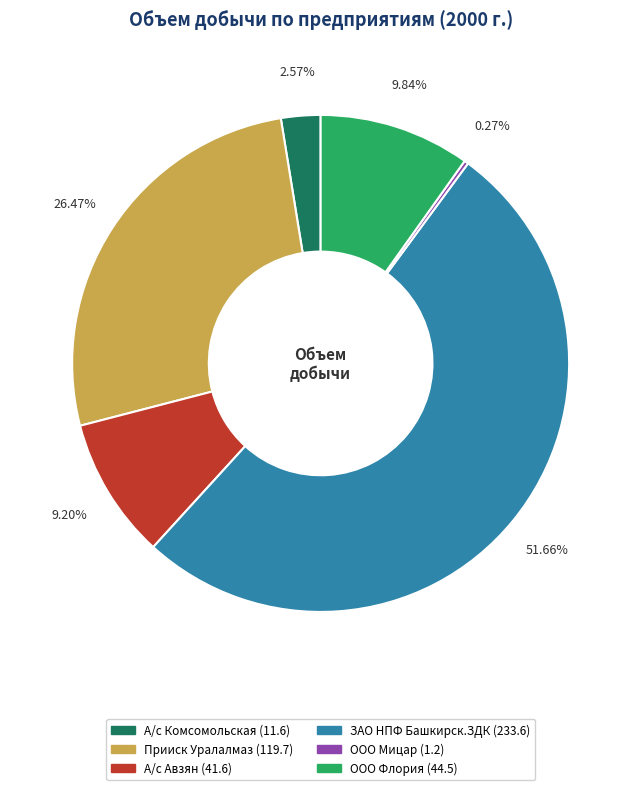

Is it true that ООО Флория is 19% of the pie?

False